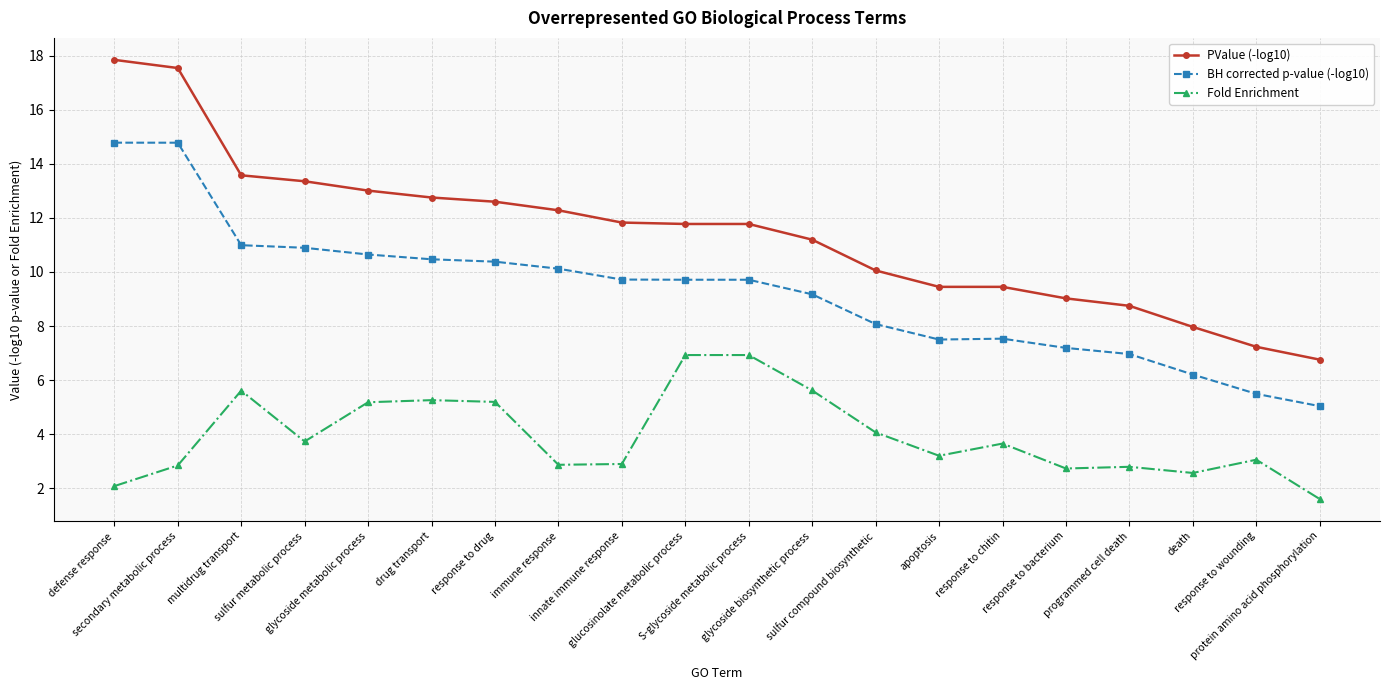

Rank the series by their maximum value, from lowest to highest.

Fold Enrichment, BH corrected p-value (-log10), PValue (-log10)